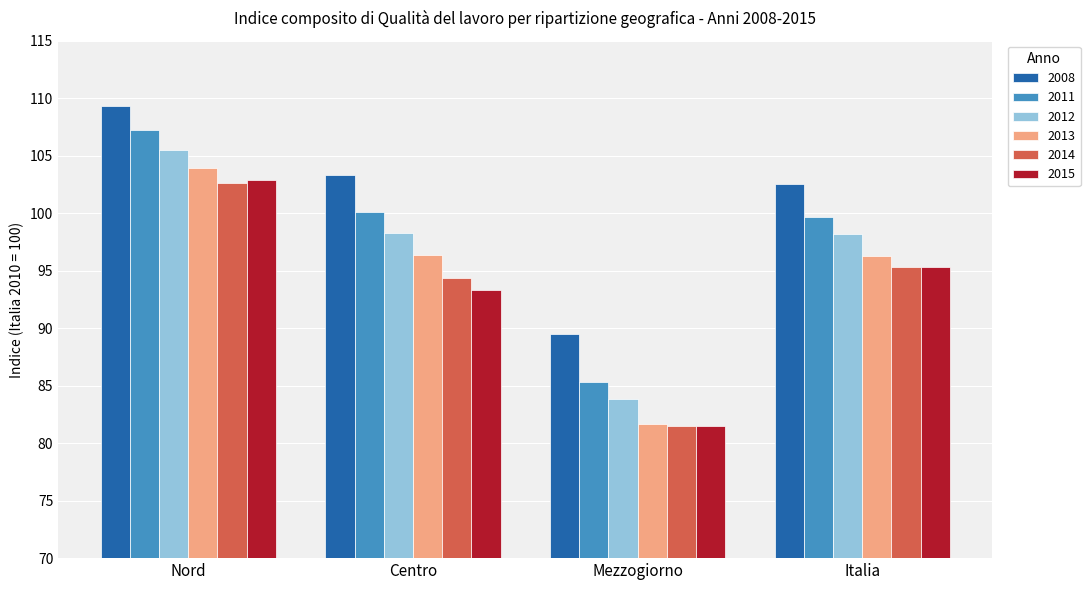

Which series has the largest total across all categories?

2008